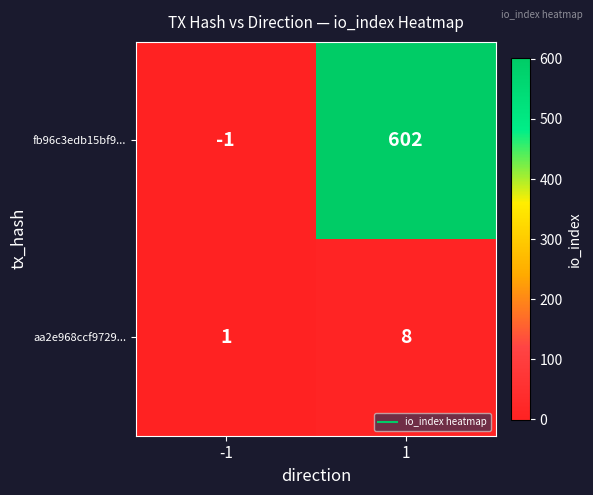

True or false: fb96c3edb15bf9... has a value of -1 at -1.

True